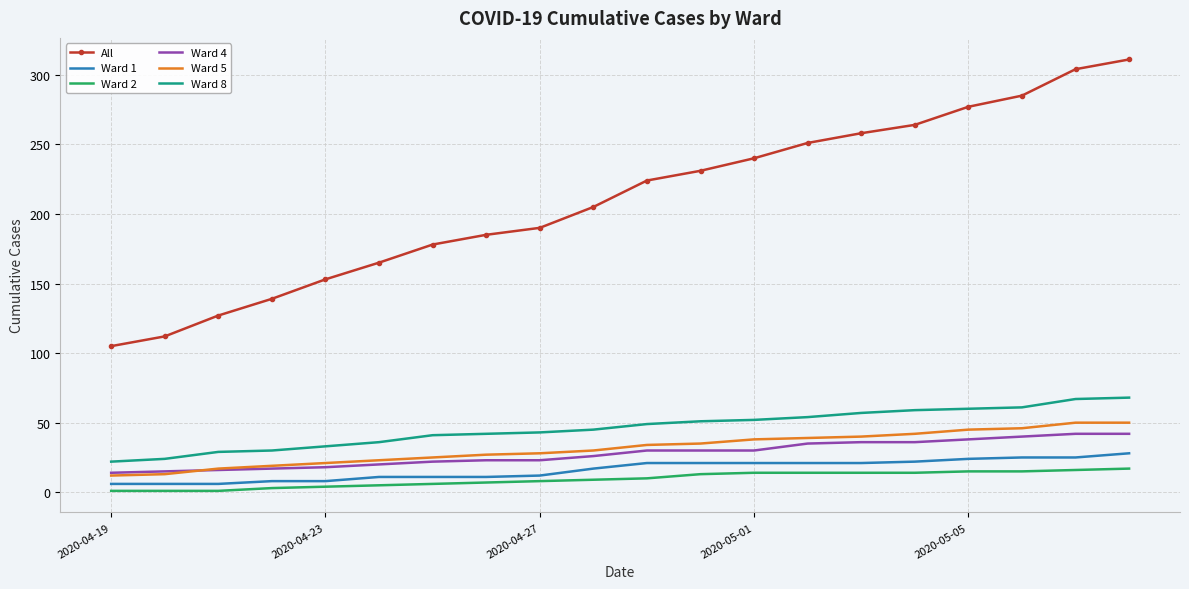

How many categories are shown in the chart?

20